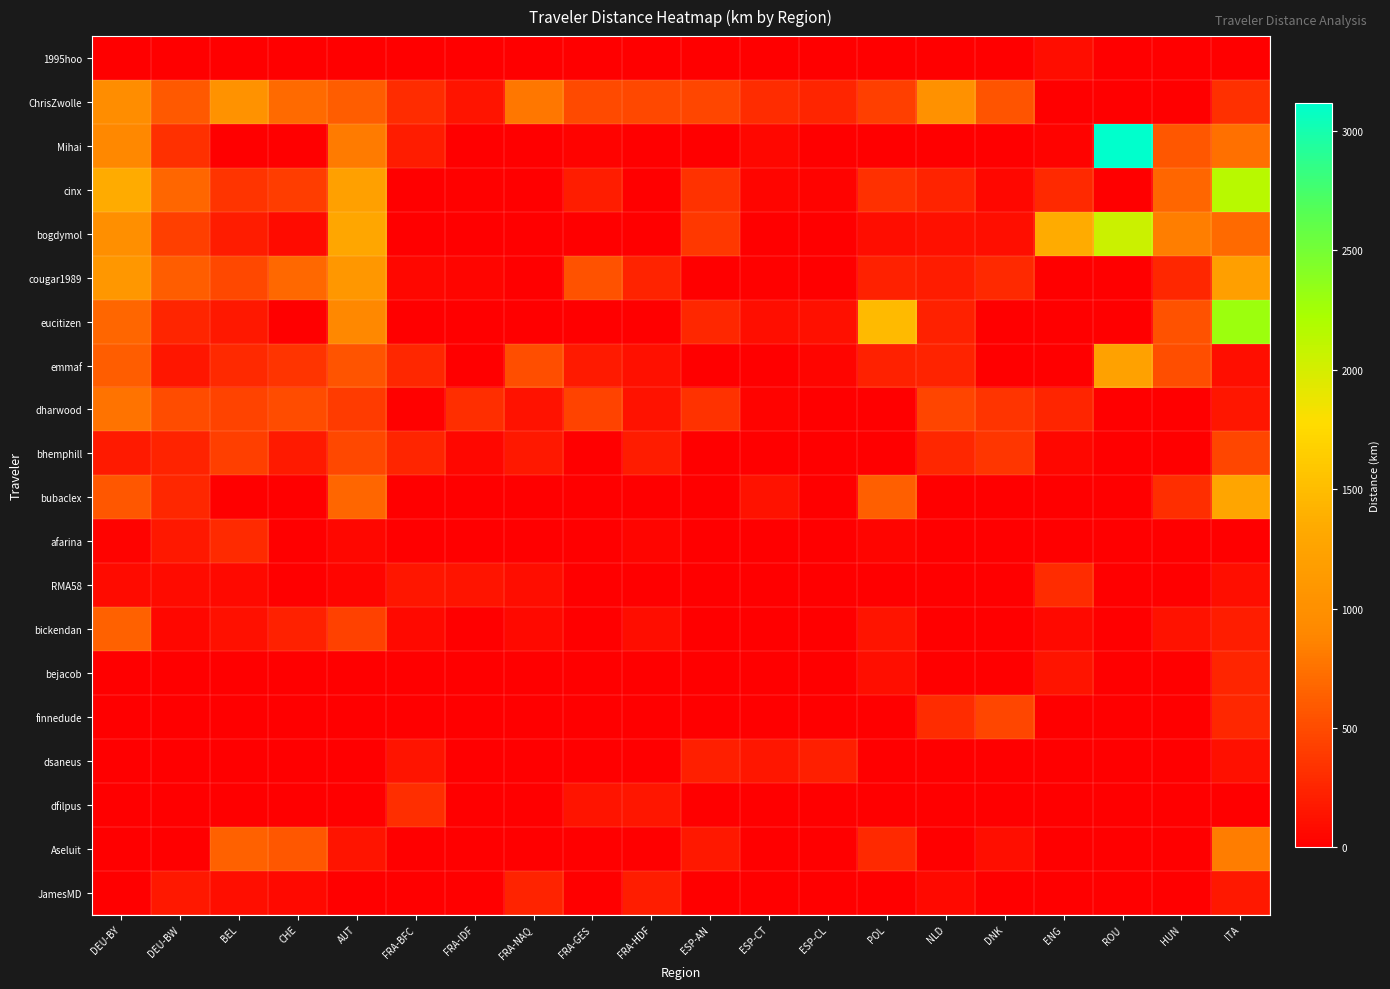

Reading right to left, extract all data points from this chart.

1995hoo: ITA=0.0	HUN=0.0	ROU=0.0	ENG=96.2	DNK=4.6	NLD=0.0	POL=0.0	ESP-CL=0.0	ESP-CT=0.0	ESP-AN=0.0	FRA-HDF=0.0	FRA-GES=0.0	FRA-NAQ=0.0	FRA-IDF=0.0	FRA-BFC=0.0	AUT=0.0	CHE=0.0	BEL=0.0	DEU-BW=0.0	DEU-BY=0.0
ChrisZwolle: ITA=321.5	HUN=0.0	ROU=0.0	ENG=0.0	DNK=550.2	NLD=1012.6	POL=420.9	ESP-CL=252.8	ESP-CT=298.4	ESP-AN=467.4	FRA-HDF=480.0	FRA-GES=488.7	FRA-NAQ=787.9	FRA-IDF=135.1	FRA-BFC=293.4	AUT=611.4	CHE=702.9	BEL=1026.4	DEU-BW=591.1	DEU-BY=972.0
Mihai: ITA=731.4	HUN=581.0	ROU=3116.2	ENG=32.4	DNK=0.0	NLD=0.0	POL=0.0	ESP-CL=0.0	ESP-CT=52.5	ESP-AN=0.0	FRA-HDF=0.0	FRA-GES=25.4	FRA-NAQ=0.0	FRA-IDF=0.0	FRA-BFC=188.6	AUT=811.6	CHE=0.0	BEL=0.0	DEU-BW=318.9	DEU-BY=894.7
cinx: ITA=2146.7	HUN=675.0	ROU=0.0	ENG=270.4	DNK=55.0	NLD=237.4	POL=321.6	ESP-CL=36.0	ESP-CT=40.2	ESP-AN=333.2	FRA-HDF=0.0	FRA-GES=204.4	FRA-NAQ=0.0	FRA-IDF=23.3	FRA-BFC=0.0	AUT=1213.0	CHE=405.0	BEL=352.3	DEU-BW=681.4	DEU-BY=1350.6
bogdymol: ITA=702.5	HUN=829.7	ROU=2046.3	ENG=1339.7	DNK=99.3	NLD=116.8	POL=88.2	ESP-CL=0.0	ESP-CT=0.0	ESP-AN=369.2	FRA-HDF=0.0	FRA-GES=0.0	FRA-NAQ=0.0	FRA-IDF=0.0	FRA-BFC=0.0	AUT=1287.0	CHE=73.7	BEL=183.3	DEU-BW=422.4	DEU-BY=986.5
cougar1989: ITA=1199.4	HUN=257.3	ROU=0.0	ENG=0.0	DNK=274.2	NLD=188.5	POL=229.8	ESP-CL=0.0	ESP-CT=18.0	ESP-AN=0.0	FRA-HDF=235.9	FRA-GES=538.8	FRA-NAQ=0.0	FRA-IDF=39.6	FRA-BFC=51.7	AUT=1094.3	CHE=688.7	BEL=478.8	DEU-BW=614.4	DEU-BY=1089.2
eucitizen: ITA=2290.6	HUN=539.2	ROU=0.0	ENG=0.0	DNK=0.0	NLD=220.9	POL=1478.2	ESP-CL=115.0	ESP-CT=103.7	ESP-AN=261.0	FRA-HDF=0.0	FRA-GES=0.0	FRA-NAQ=0.0	FRA-IDF=0.0	FRA-BFC=0.0	AUT=890.1	CHE=0.0	BEL=164.7	DEU-BW=245.4	DEU-BY=680.8
emmaf: ITA=103.7	HUN=515.1	ROU=1220.7	ENG=0.0	DNK=0.0	NLD=234.4	POL=222.7	ESP-CL=40.6	ESP-CT=0.0	ESP-AN=0.0	FRA-HDF=111.3	FRA-GES=176.7	FRA-NAQ=519.2	FRA-IDF=0.0	FRA-BFC=262.6	AUT=552.8	CHE=343.1	BEL=267.8	DEU-BW=147.8	DEU-BY=611.7
dharwood: ITA=157.6	HUN=0.0	ROU=0.0	ENG=255.1	DNK=346.6	NLD=457.6	POL=2.1	ESP-CL=0.0	ESP-CT=27.8	ESP-AN=339.3	FRA-HDF=132.6	FRA-GES=439.6	FRA-NAQ=131.6	FRA-IDF=312.8	FRA-BFC=18.1	AUT=389.7	CHE=508.1	BEL=442.3	DEU-BW=509.1	DEU-BY=758.2
bhemphill: ITA=467.4	HUN=0.0	ROU=0.0	ENG=59.1	DNK=353.6	NLD=265.1	POL=0.0	ESP-CL=0.0	ESP-CT=0.0	ESP-AN=0.0	FRA-HDF=193.2	FRA-GES=0.0	FRA-NAQ=165.0	FRA-IDF=59.5	FRA-BFC=247.6	AUT=480.9	CHE=177.6	BEL=422.7	DEU-BW=235.8	DEU-BY=175.0
bubaclex: ITA=1270.6	HUN=306.4	ROU=0.0	ENG=0.0	DNK=0.0	NLD=0.0	POL=628.9	ESP-CL=0.0	ESP-CT=127.3	ESP-AN=0.0	FRA-HDF=0.0	FRA-GES=0.0	FRA-NAQ=0.0	FRA-IDF=0.0	FRA-BFC=0.0	AUT=670.7	CHE=0.0	BEL=0.0	DEU-BW=267.4	DEU-BY=581.2
afarina: ITA=0.0	HUN=0.0	ROU=0.0	ENG=0.0	DNK=0.0	NLD=0.0	POL=47.4	ESP-CL=0.0	ESP-CT=0.0	ESP-AN=0.0	FRA-HDF=36.9	FRA-GES=0.0	FRA-NAQ=0.0	FRA-IDF=0.0	FRA-BFC=0.0	AUT=53.3	CHE=0.0	BEL=285.3	DEU-BW=158.4	DEU-BY=26.8
RMA58: ITA=100.1	HUN=0.0	ROU=0.0	ENG=295.1	DNK=0.0	NLD=0.0	POL=0.0	ESP-CL=0.0	ESP-CT=0.0	ESP-AN=0.0	FRA-HDF=0.0	FRA-GES=0.0	FRA-NAQ=92.5	FRA-IDF=143.6	FRA-BFC=153.5	AUT=47.9	CHE=0.2	BEL=69.3	DEU-BW=82.3	DEU-BY=84.8
bickendan: ITA=205.0	HUN=126.5	ROU=0.0	ENG=65.4	DNK=0.0	NLD=0.0	POL=136.2	ESP-CL=0.0	ESP-CT=0.0	ESP-AN=0.0	FRA-HDF=86.3	FRA-GES=0.0	FRA-NAQ=64.9	FRA-IDF=0.0	FRA-BFC=68.9	AUT=429.8	CHE=219.5	BEL=110.0	DEU-BW=55.4	DEU-BY=641.9
bejacob: ITA=244.3	HUN=0.0	ROU=0.0	ENG=144.3	DNK=0.0	NLD=0.0	POL=99.6	ESP-CL=0.0	ESP-CT=0.0	ESP-AN=0.0	FRA-HDF=0.0	FRA-GES=0.0	FRA-NAQ=0.0	FRA-IDF=0.0	FRA-BFC=0.0	AUT=0.0	CHE=0.0	BEL=0.0	DEU-BW=0.0	DEU-BY=0.0
finnedude: ITA=259.3	HUN=0.0	ROU=0.0	ENG=0.0	DNK=472.6	NLD=302.4	POL=0.0	ESP-CL=0.0	ESP-CT=0.0	ESP-AN=0.0	FRA-HDF=0.0	FRA-GES=0.0	FRA-NAQ=0.0	FRA-IDF=0.0	FRA-BFC=0.0	AUT=0.0	CHE=0.0	BEL=0.0	DEU-BW=0.0	DEU-BY=0.0
dsaneus: ITA=114.1	HUN=0.0	ROU=0.0	ENG=0.0	DNK=0.0	NLD=0.0	POL=0.0	ESP-CL=213.0	ESP-CT=153.0	ESP-AN=212.9	FRA-HDF=0.0	FRA-GES=0.0	FRA-NAQ=0.0	FRA-IDF=0.0	FRA-BFC=144.2	AUT=0.0	CHE=0.0	BEL=0.0	DEU-BW=0.0	DEU-BY=0.0
dfilpus: ITA=0.0	HUN=0.0	ROU=0.0	ENG=0.0	DNK=0.0	NLD=0.0	POL=0.0	ESP-CL=0.0	ESP-CT=0.0	ESP-AN=0.0	FRA-HDF=152.2	FRA-GES=146.0	FRA-NAQ=0.0	FRA-IDF=0.0	FRA-BFC=315.7	AUT=0.0	CHE=0.0	BEL=0.0	DEU-BW=0.0	DEU-BY=0.0
Aseluit: ITA=825.7	HUN=0.0	ROU=0.0	ENG=0.0	DNK=104.9	NLD=0.0	POL=271.8	ESP-CL=0.0	ESP-CT=0.0	ESP-AN=163.3	FRA-HDF=0.0	FRA-GES=0.0	FRA-NAQ=0.0	FRA-IDF=0.0	FRA-BFC=0.0	AUT=145.4	CHE=582.4	BEL=642.1	DEU-BW=0.0	DEU-BY=0.0
JamesMD: ITA=165.0	HUN=0.0	ROU=0.0	ENG=0.0	DNK=0.0	NLD=68.4	POL=0.0	ESP-CL=0.0	ESP-CT=0.0	ESP-AN=0.0	FRA-HDF=199.3	FRA-GES=0.0	FRA-NAQ=242.2	FRA-IDF=0.0	FRA-BFC=0.0	AUT=0.0	CHE=64.7	BEL=101.9	DEU-BW=163.6	DEU-BY=0.0